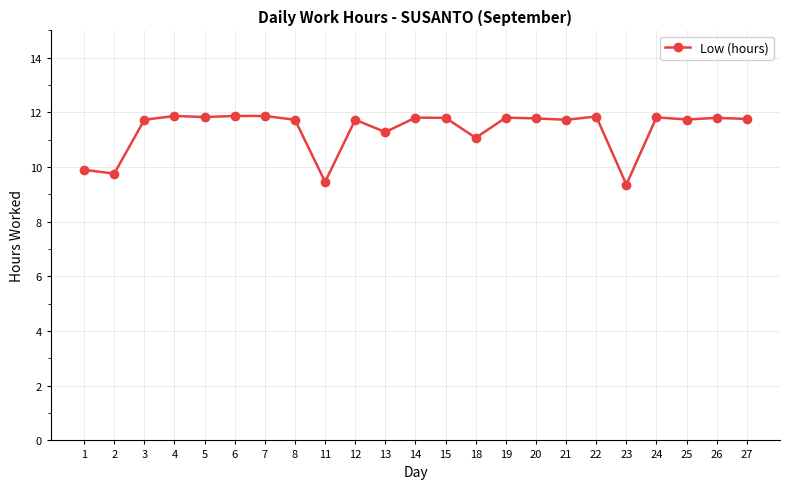

What is the maximum value shown in the chart?

11.9